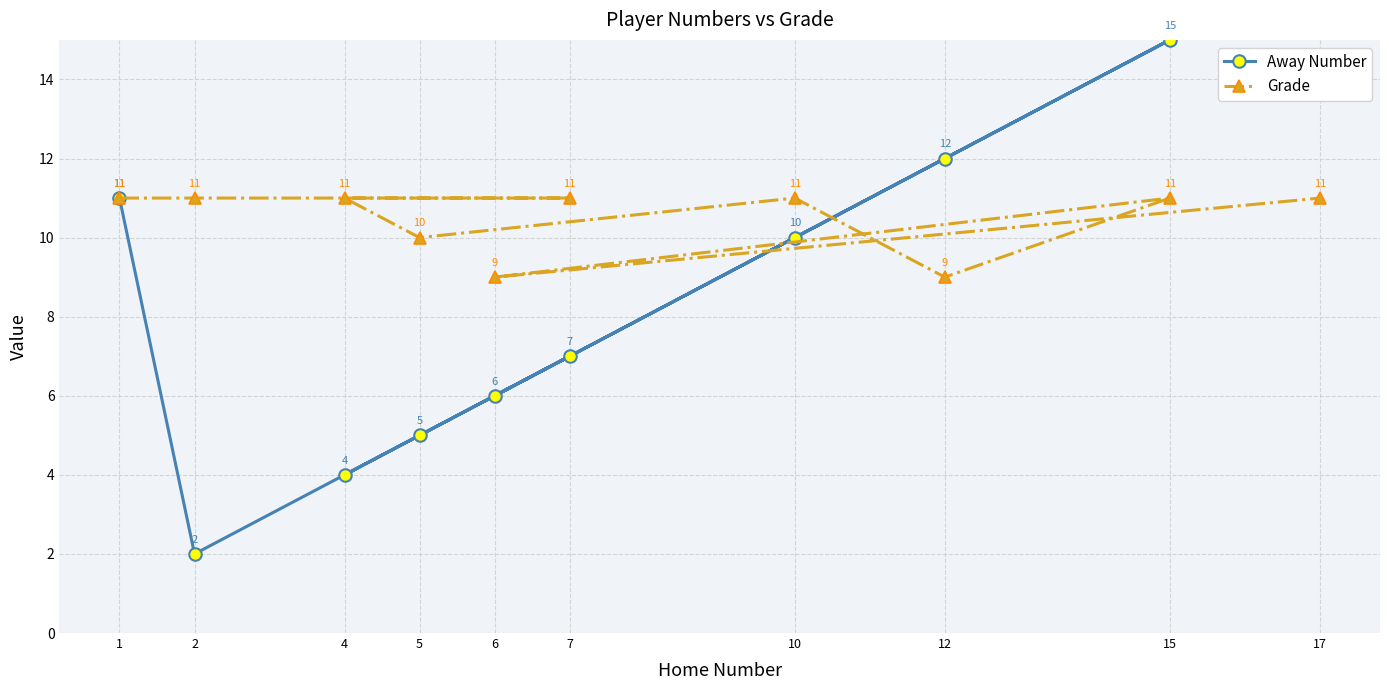

Reading right to left, what are all the values shown in this chart?

Away Number: 17=17	6=6	15=15	12=12	10=10	5=5	4=4	7=7	2=2	1=11
Grade: 17=11	6=9	15=11	12=9	10=11	5=10	4=11	7=11	2=11	1=11